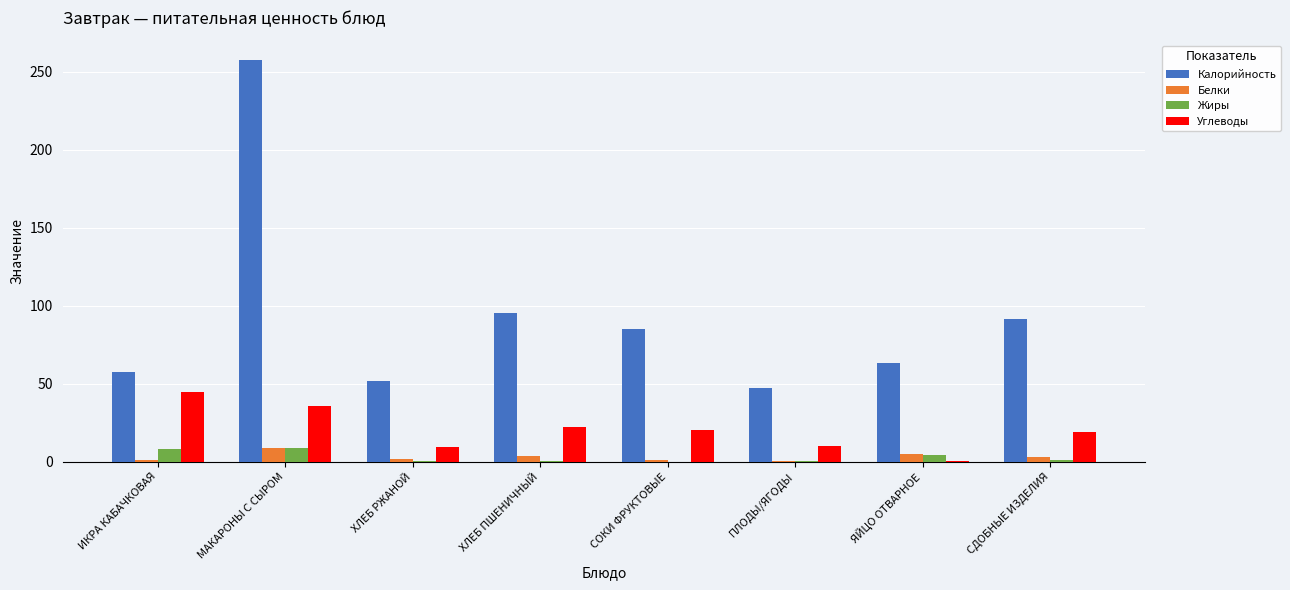

True or false: Калорийность has a value of 126.3 at МАКАРОНЫ С СЫРОМ.

False